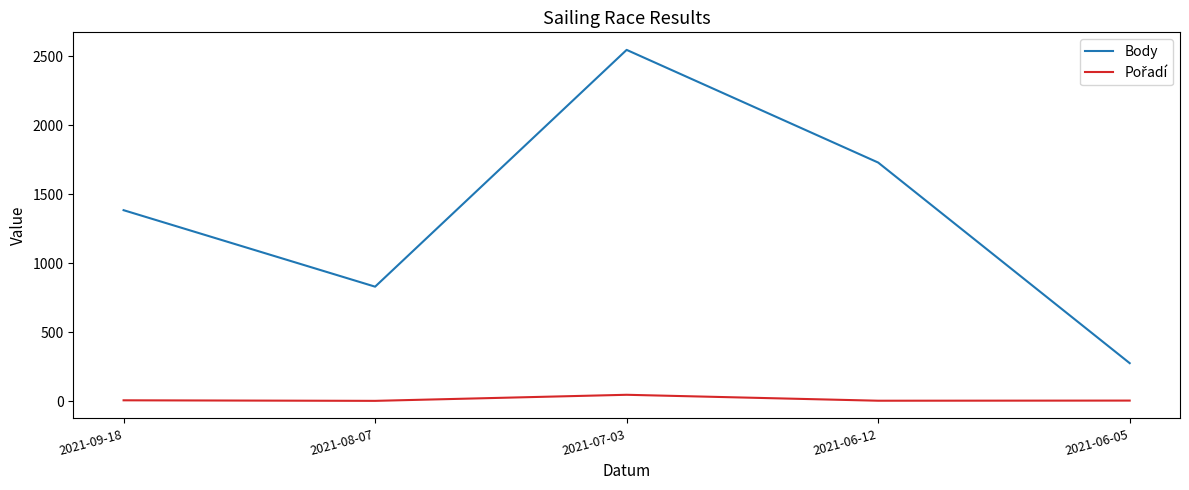

What is the highest value of the Body series?

2546